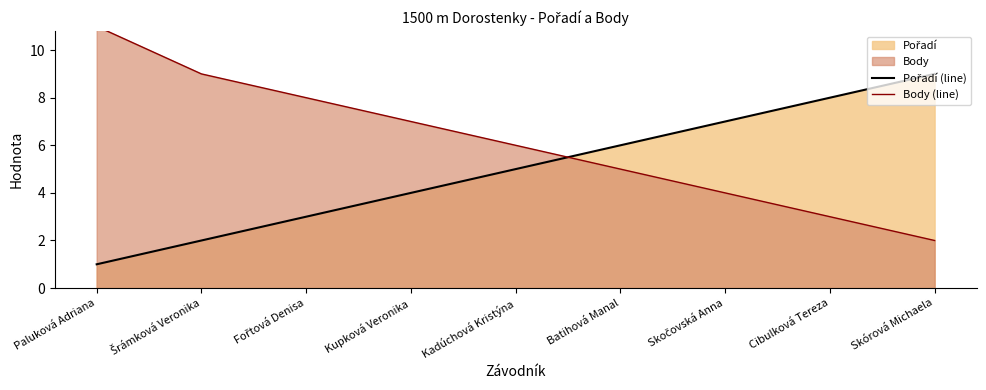

How many distinct data groups are displayed?

2